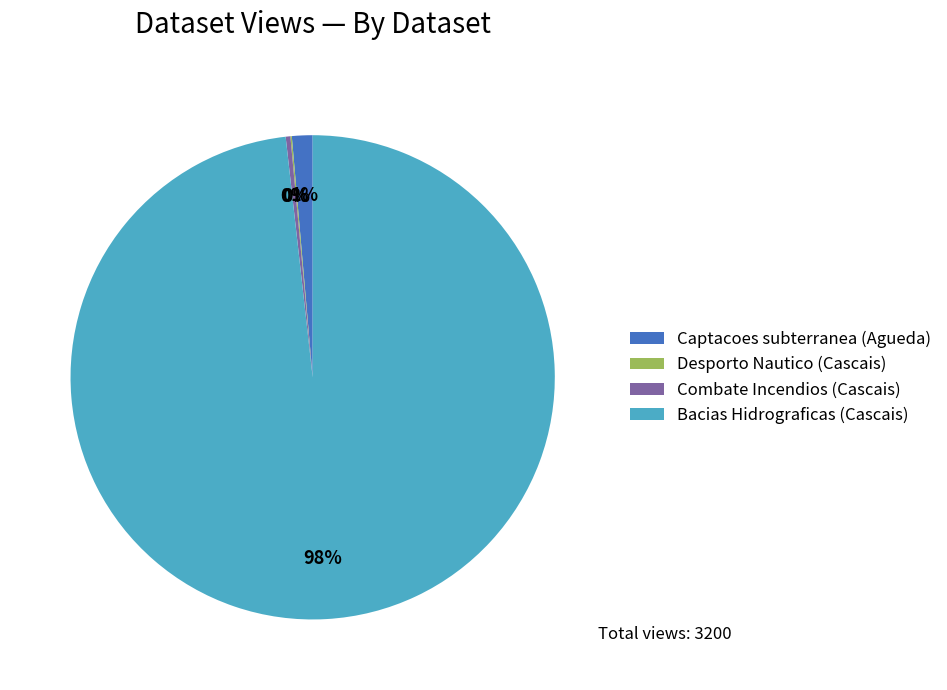

What is the largest slice in the pie chart?

Bacias Hidrograficas (Cascais)